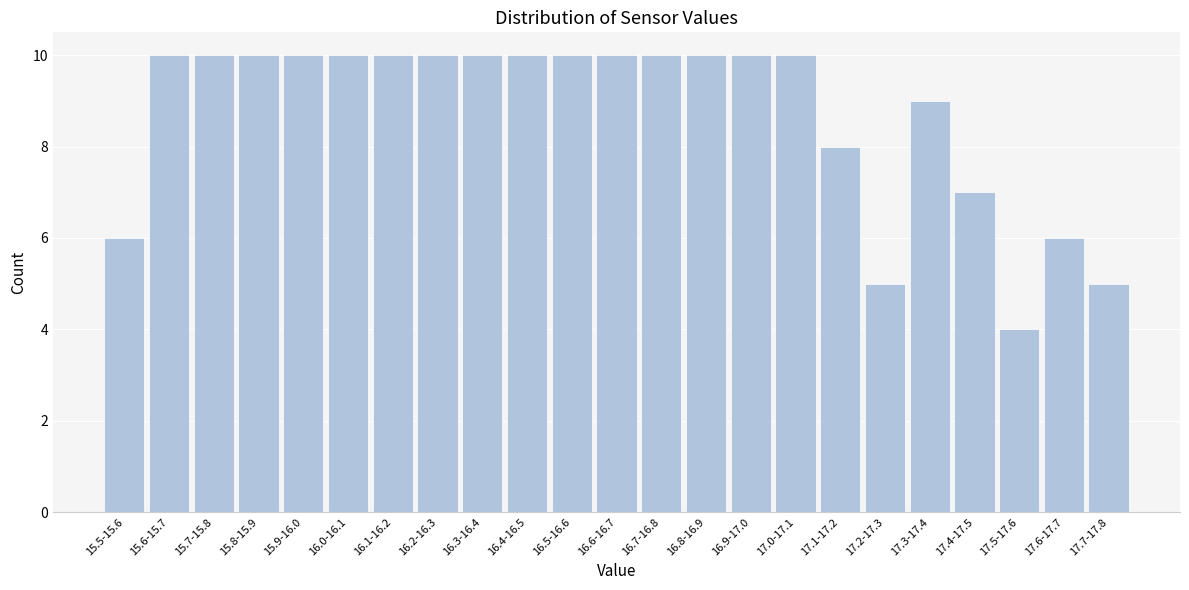

Reading right to left, transcribe all the data shown in this chart.

17.7-17.8=5	17.6-17.7=6	17.5-17.6=4	17.4-17.5=7	17.3-17.4=9	17.2-17.3=5	17.1-17.2=8	17.0-17.1=10	16.9-17.0=10	16.8-16.9=10	16.7-16.8=10	16.6-16.7=10	16.5-16.6=10	16.4-16.5=10	16.3-16.4=10	16.2-16.3=10	16.1-16.2=10	16.0-16.1=10	15.9-16.0=10	15.8-15.9=10	15.7-15.8=10	15.6-15.7=10	15.5-15.6=6